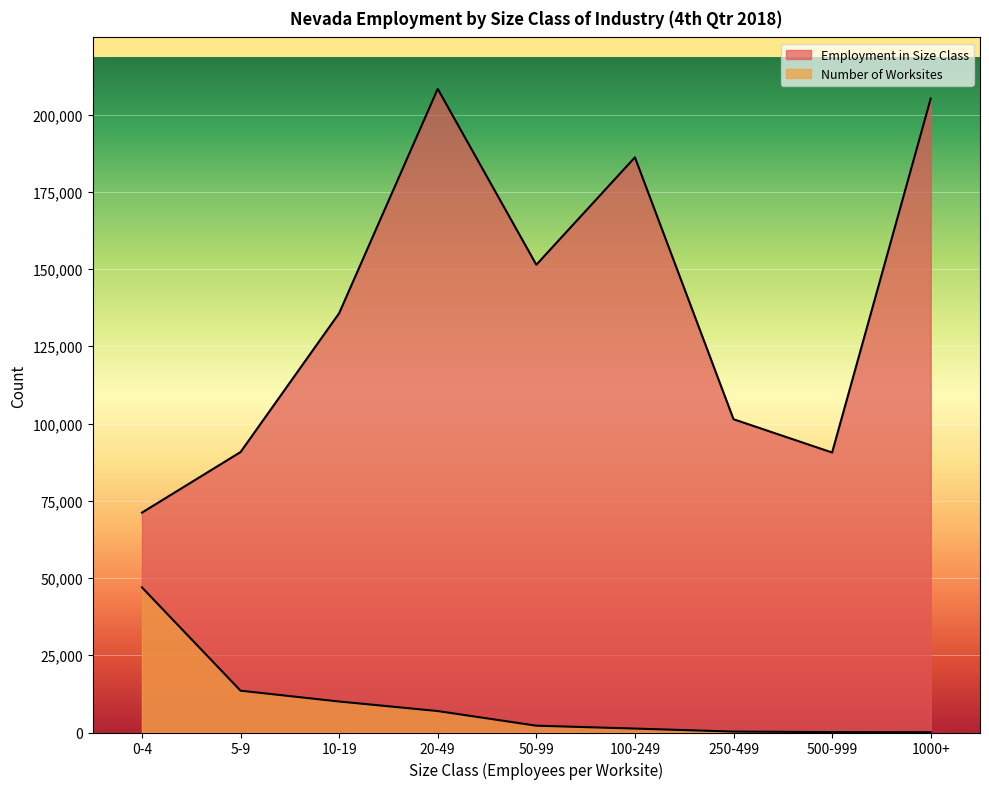

At which category does the chart reach its peak across all series?

20-49